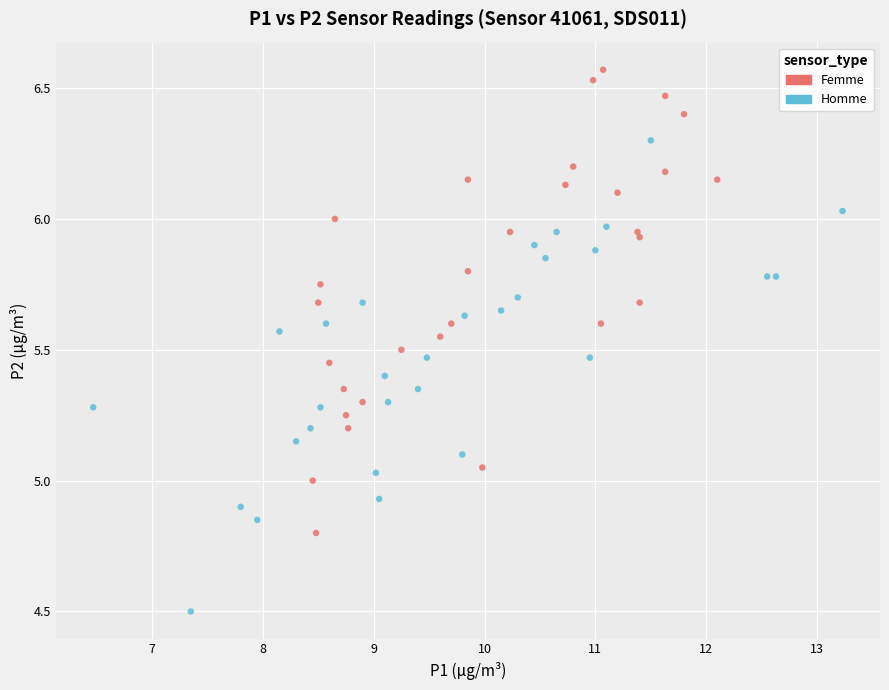

Which series has the widest spread of Y values?

Homme